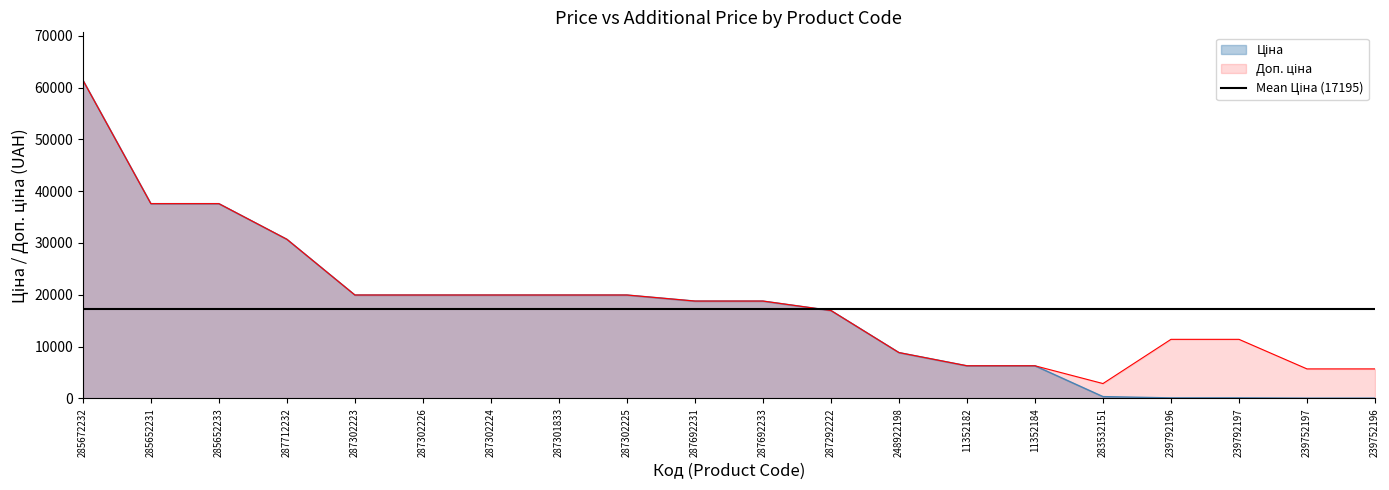

Where is Доп. ціна nearest to the value 32156?

287712232